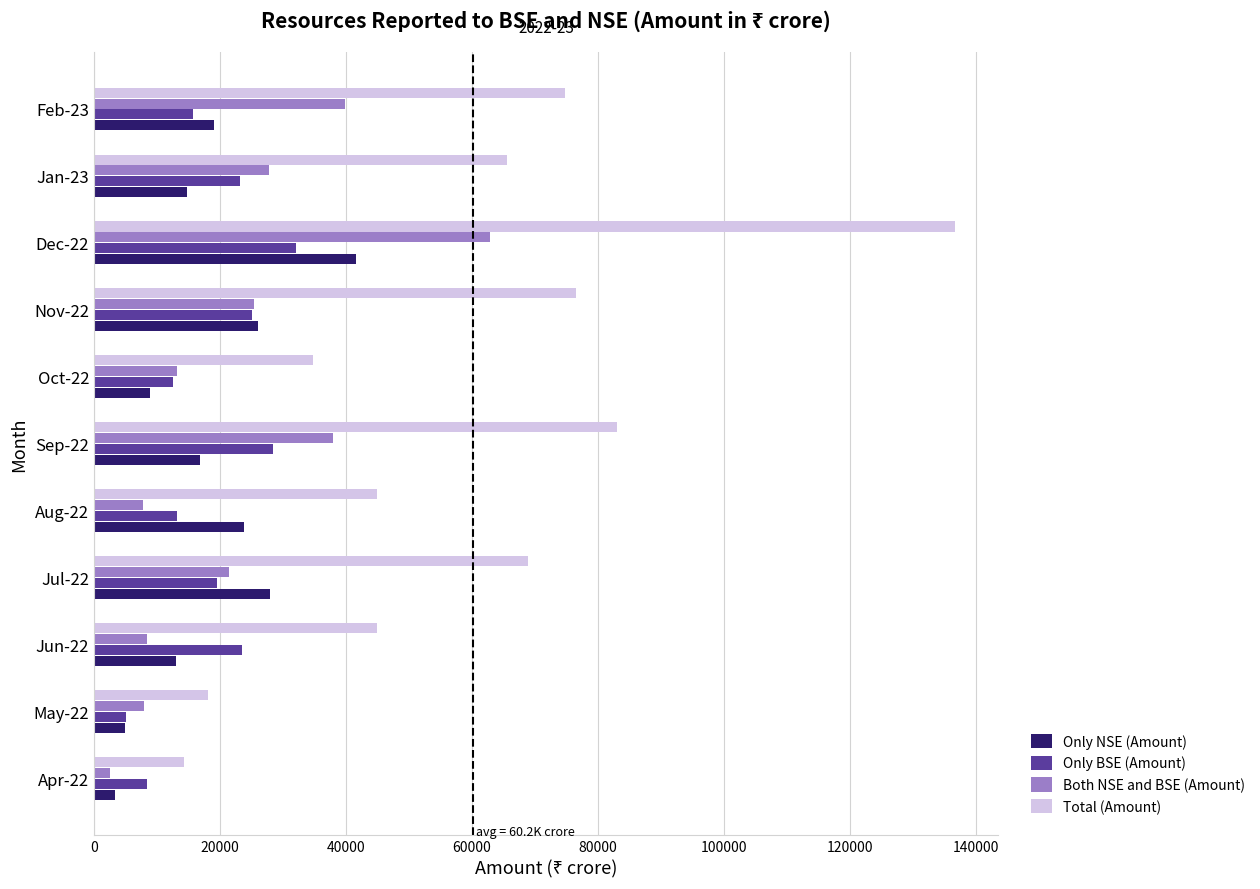

What is the smallest value displayed?

2500.0